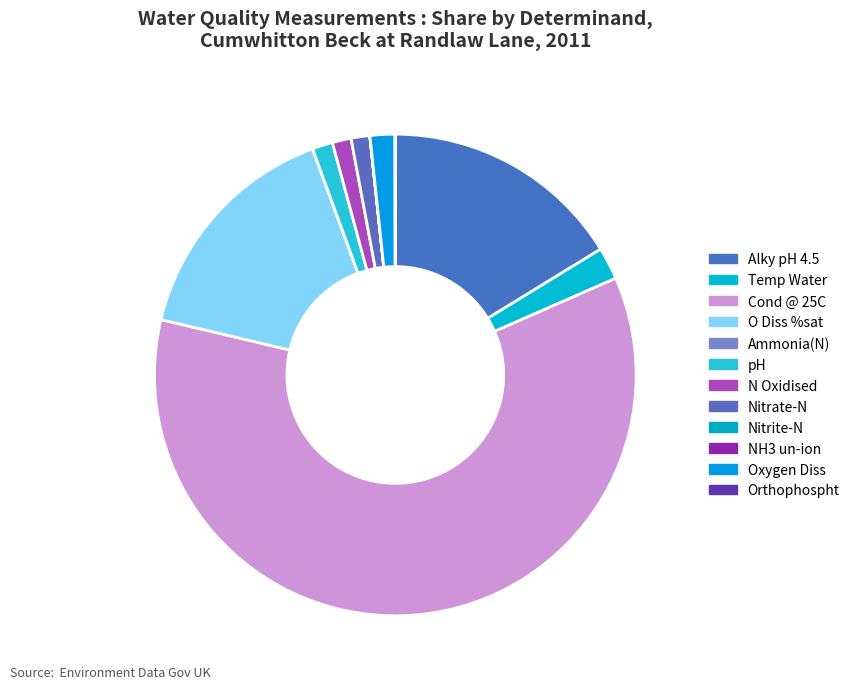

True or false: O Diss %sat accounts for 4% of the total.

False